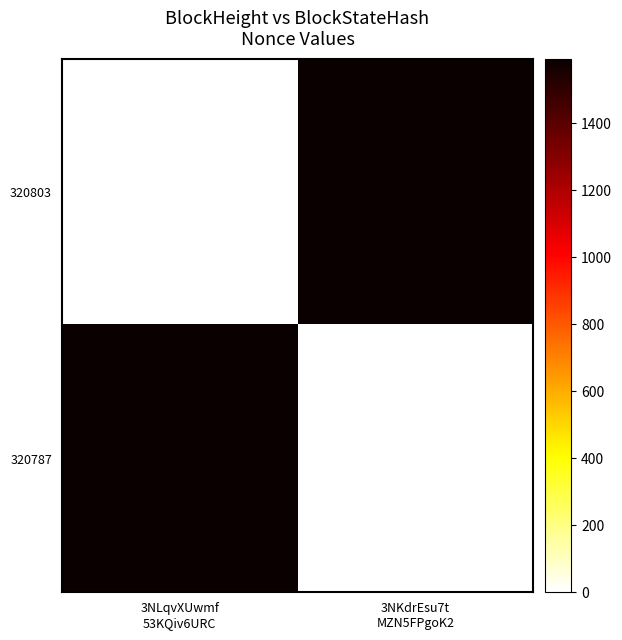

At 3NLqvXUwmf 53KQiv6URC, list the series in order from smallest to largest.

320803, 320787